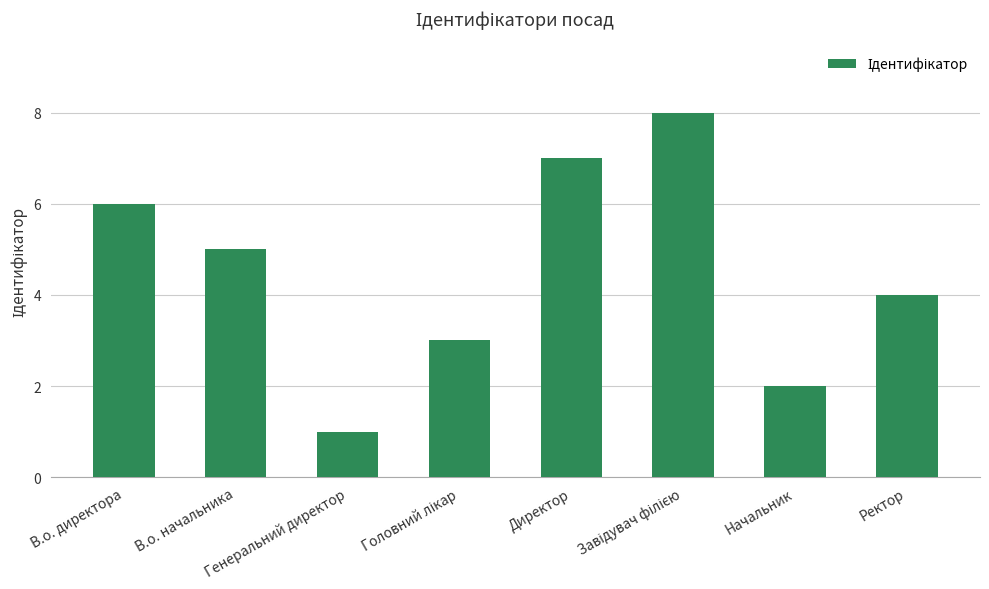

What is the difference between the maximum and minimum values?

7